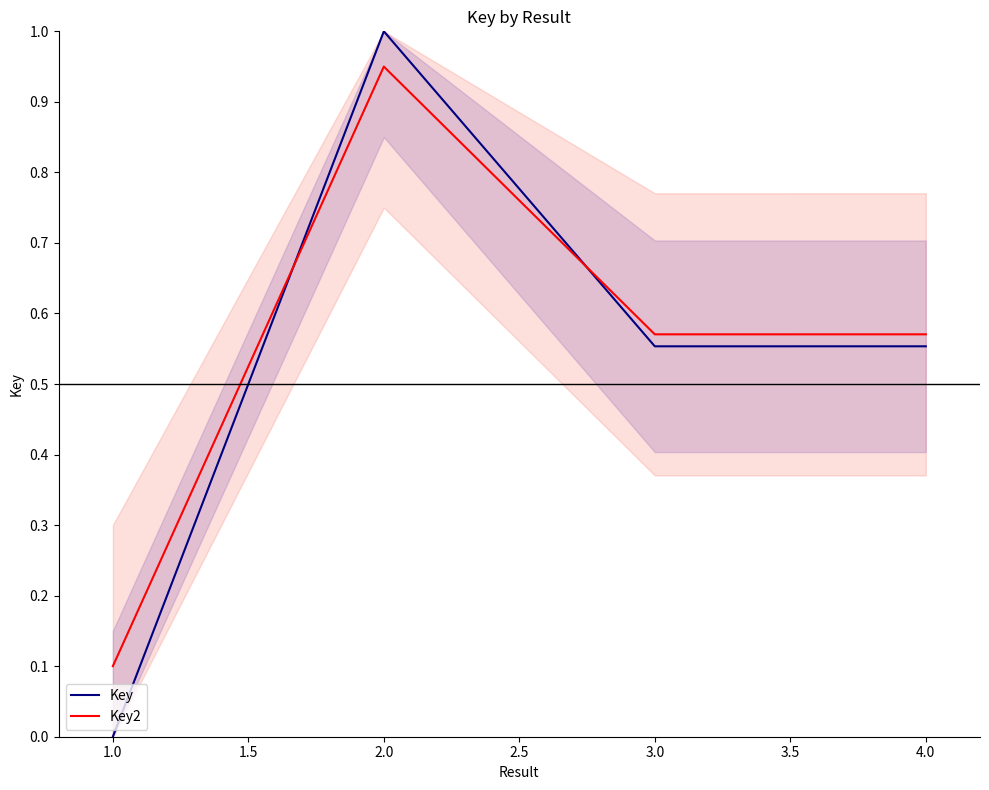

What is the difference between the maximum and minimum values in the Key series?

1.0